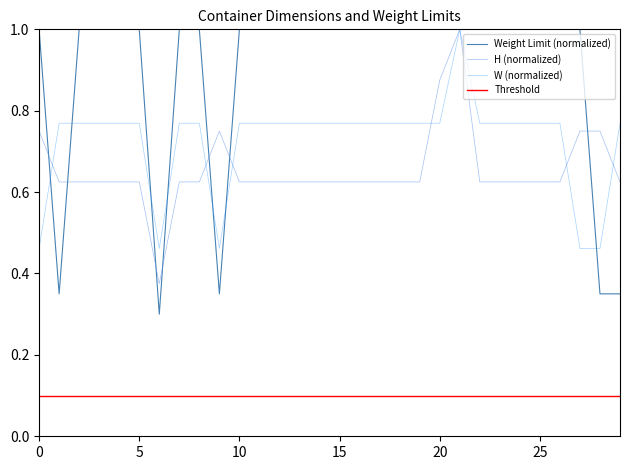

What is the highest value of the H (normalized) series?

1.0